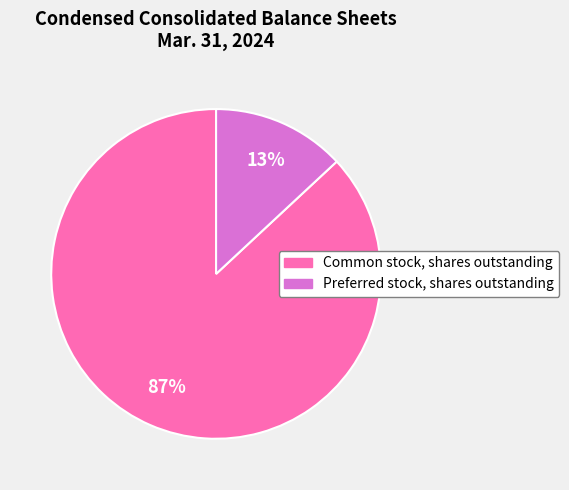

What percentage is the Preferred stock, shares outstanding slice, to the nearest percent?

13%